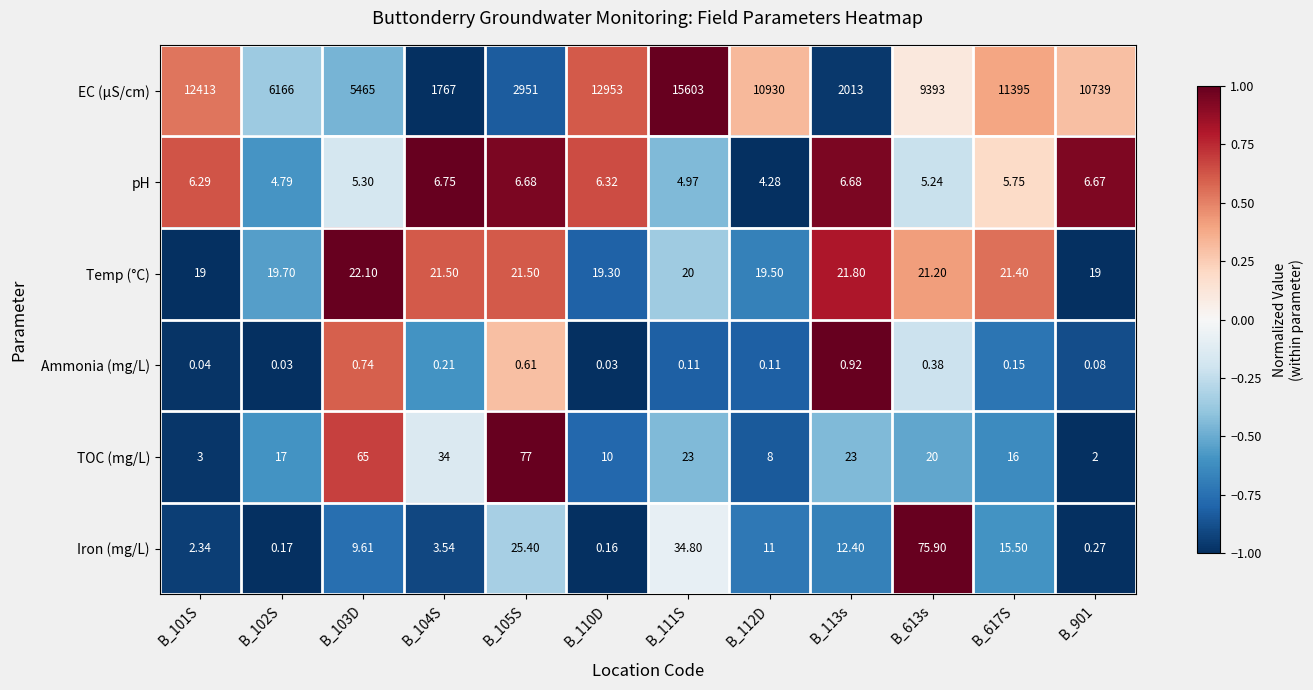

Is the value of TOC (mg/L) at B_102S greater than the value of Ammonia (mg/L) at B_105S?

Yes